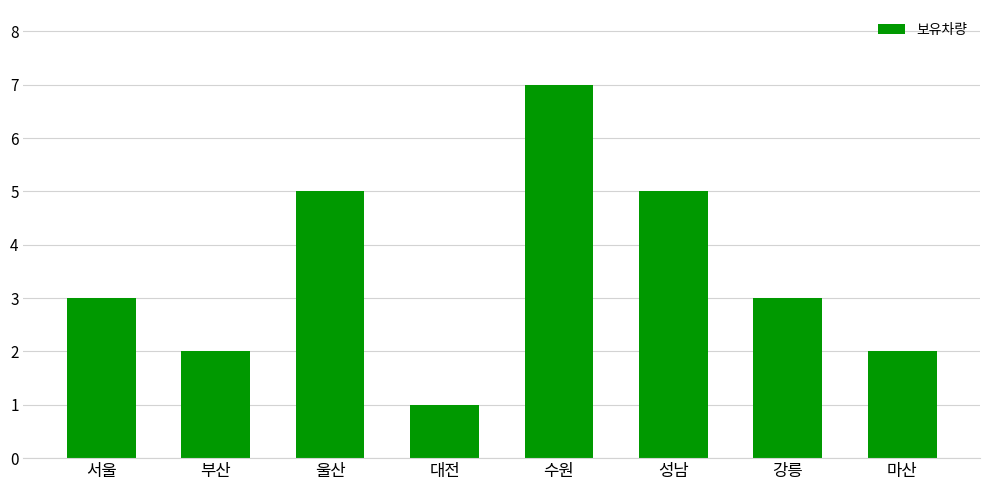

Does the chart contain stacked bars?

No